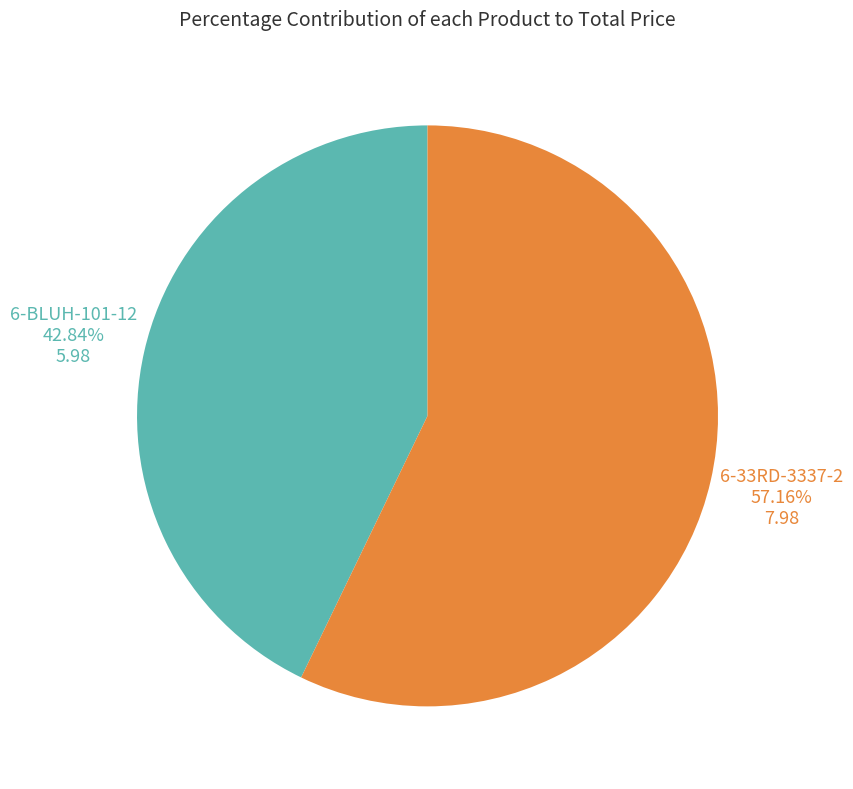

Count the number of slices in the pie.

2